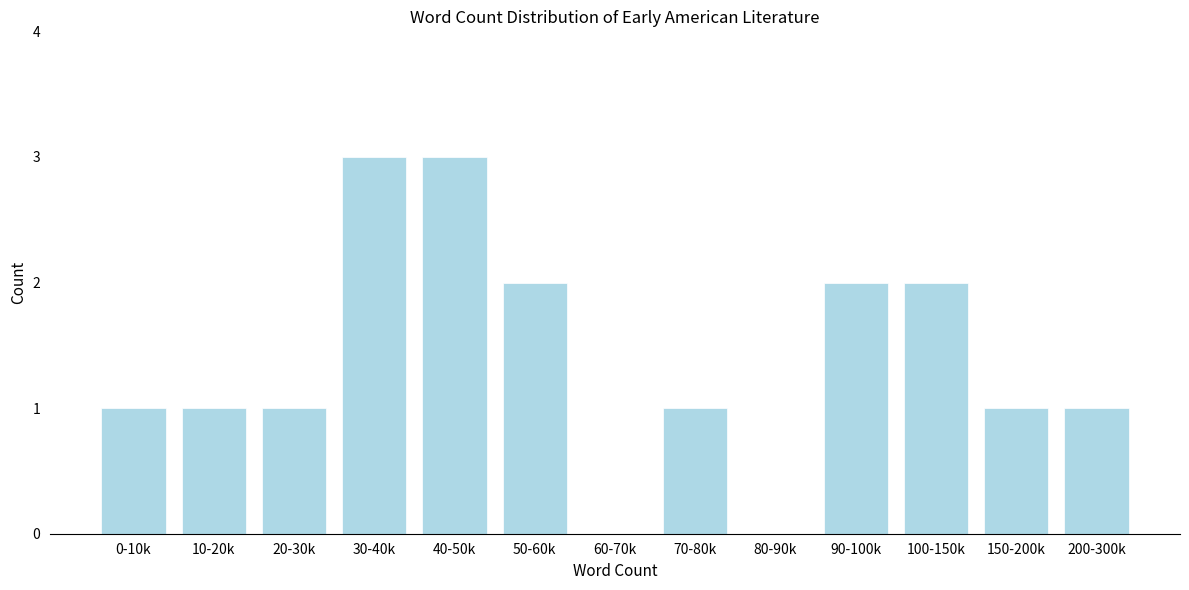

Reading left to right, what are all the values shown in this chart?

0-10k=1	10-20k=1	20-30k=1	30-40k=3	40-50k=3	50-60k=2	60-70k=0	70-80k=1	80-90k=0	90-100k=2	100-150k=2	150-200k=1	200-300k=1